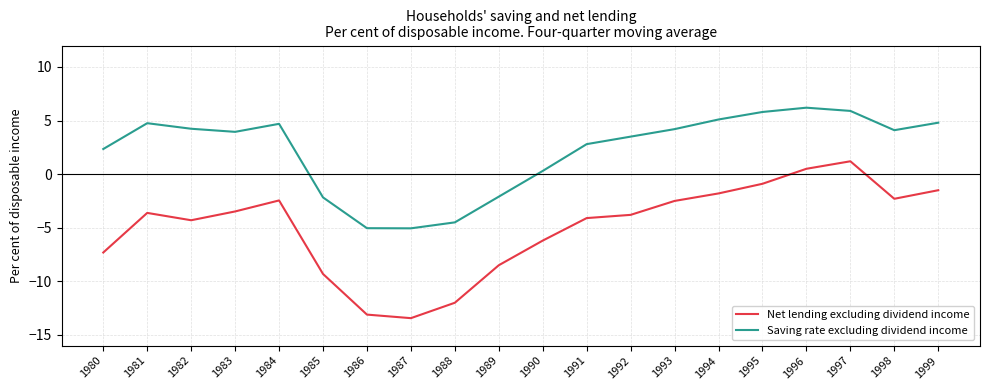

In Saving rate excluding dividend income, how many points are higher than both neighbors (excluding endpoints)?

3